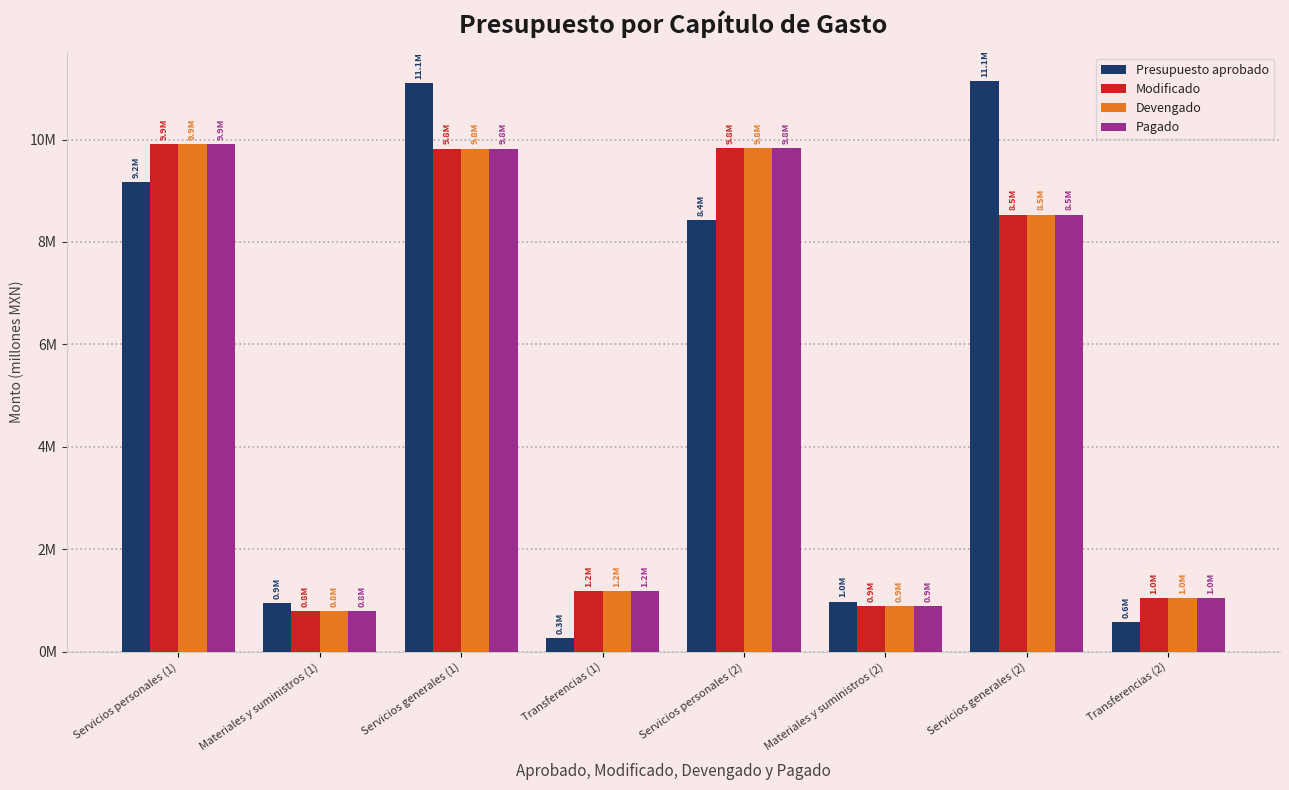

Are the bars horizontal?

No